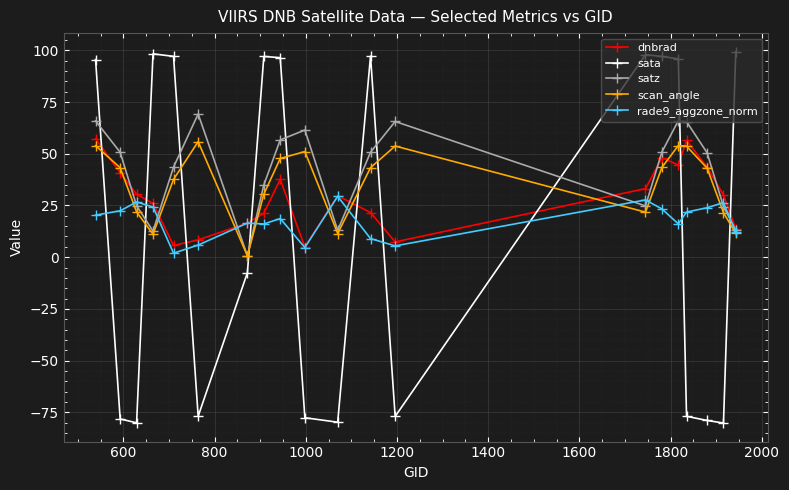

True or false: dnbrad has more than 1 interior local peaks.

True